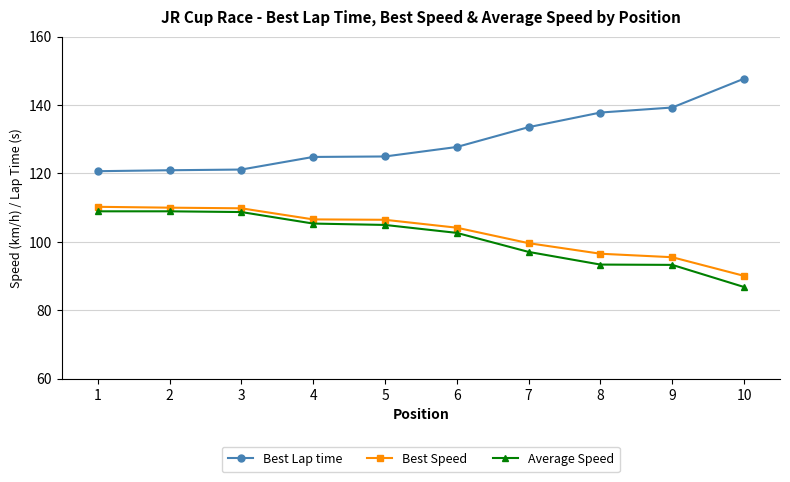

Is the value of Best Speed at 9 greater than the value of Average Speed at 7?

No